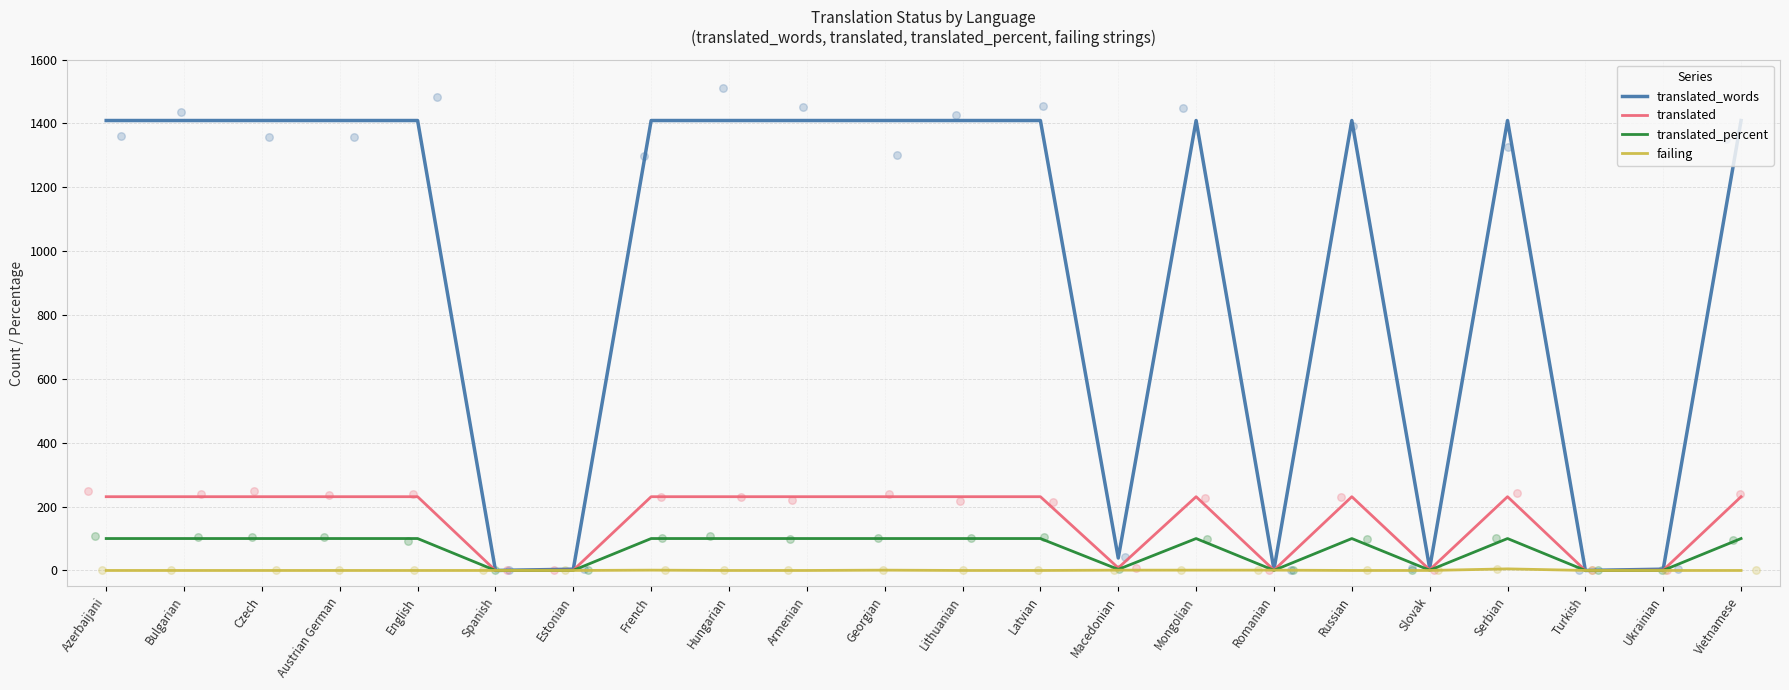

Is the value of translated at Lithuanian greater than the value of translated_percent at Ukrainian?

Yes